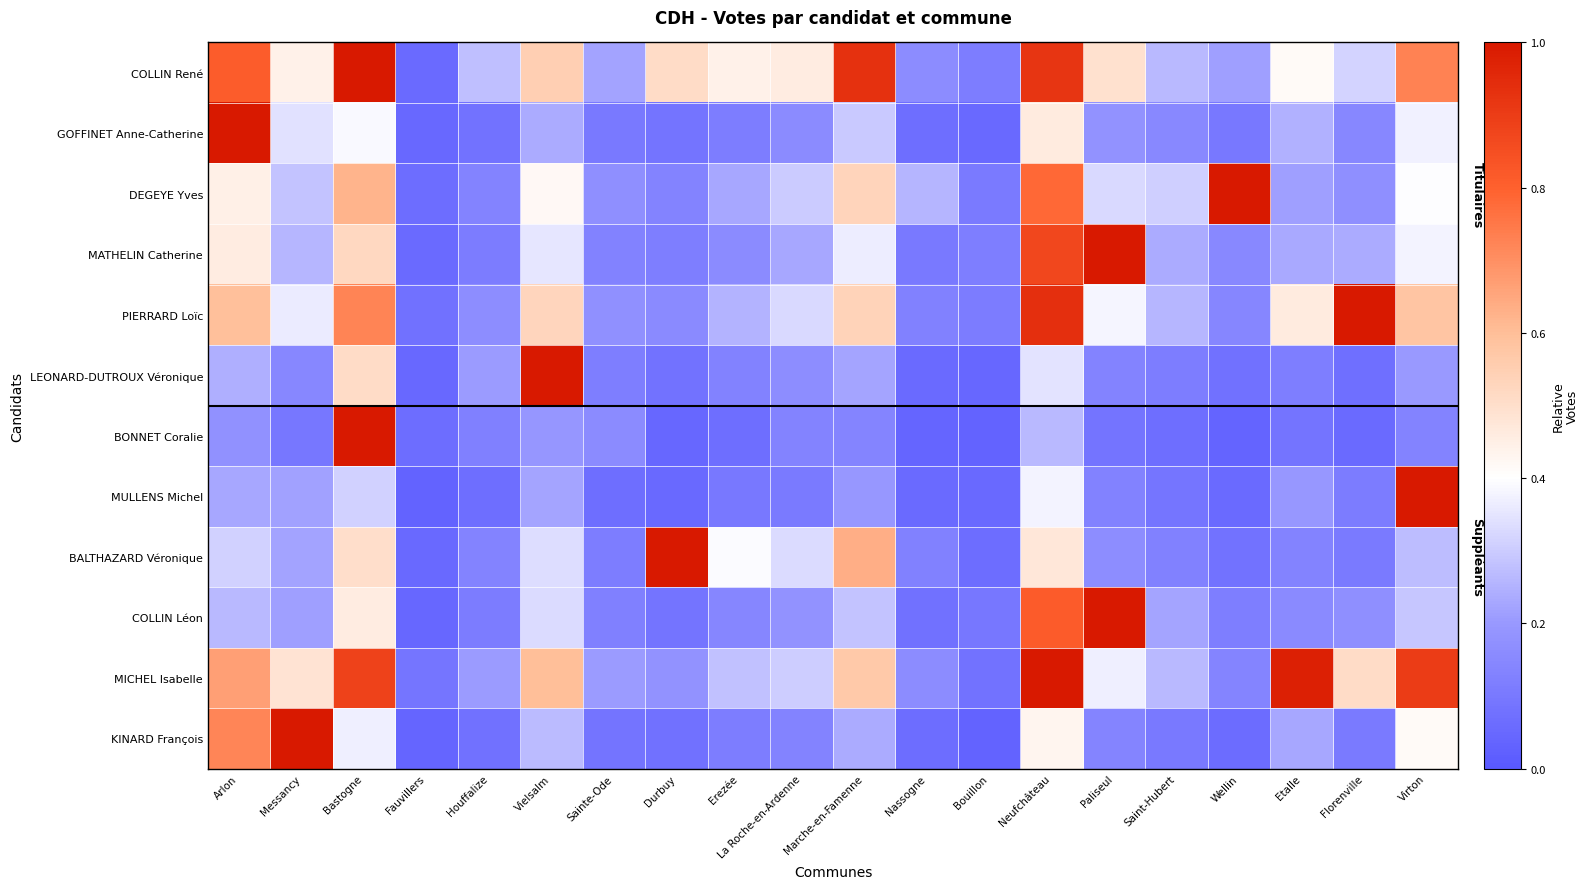

Which series changed the most between Bouillon and Etalle?

MICHEL Isabelle